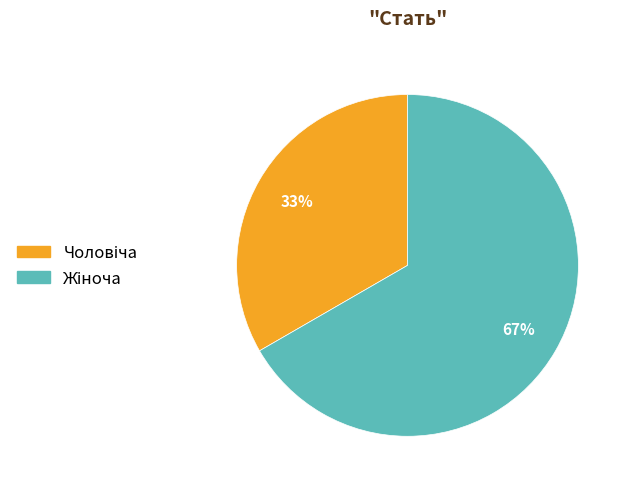

Does any single category account for the majority?

Yes